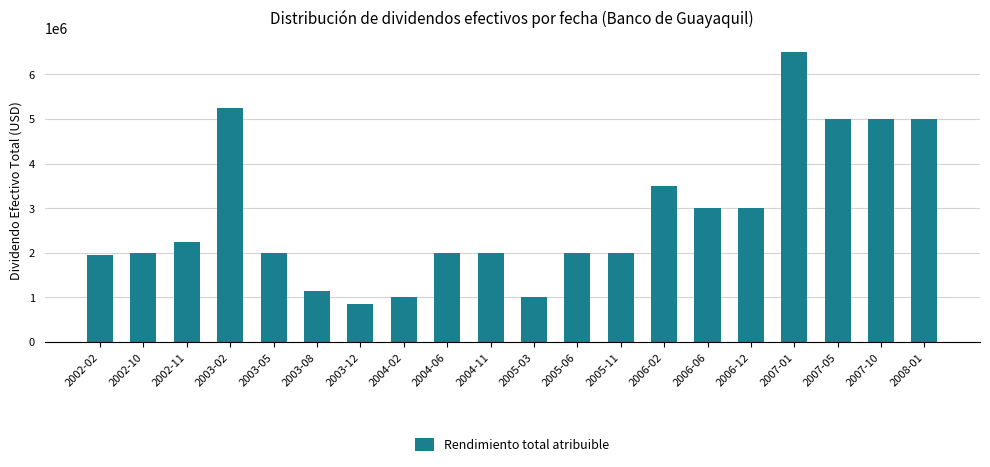

What is the minimum value shown in the chart?

850000.0